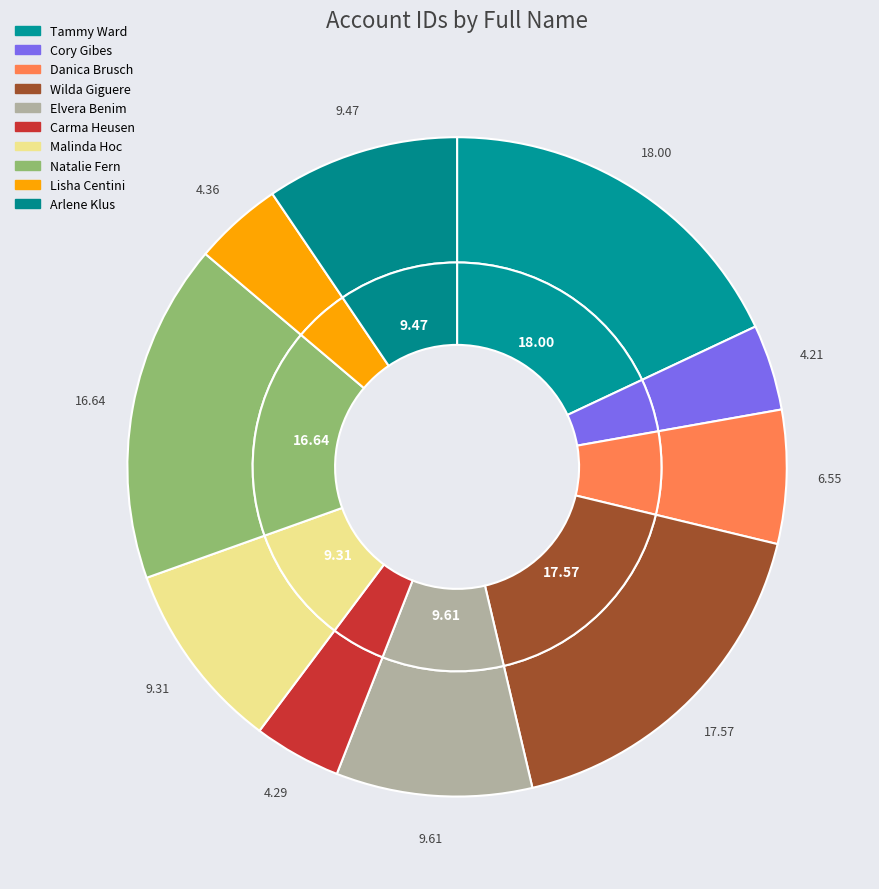

Which slice is the largest?

Tammy Ward